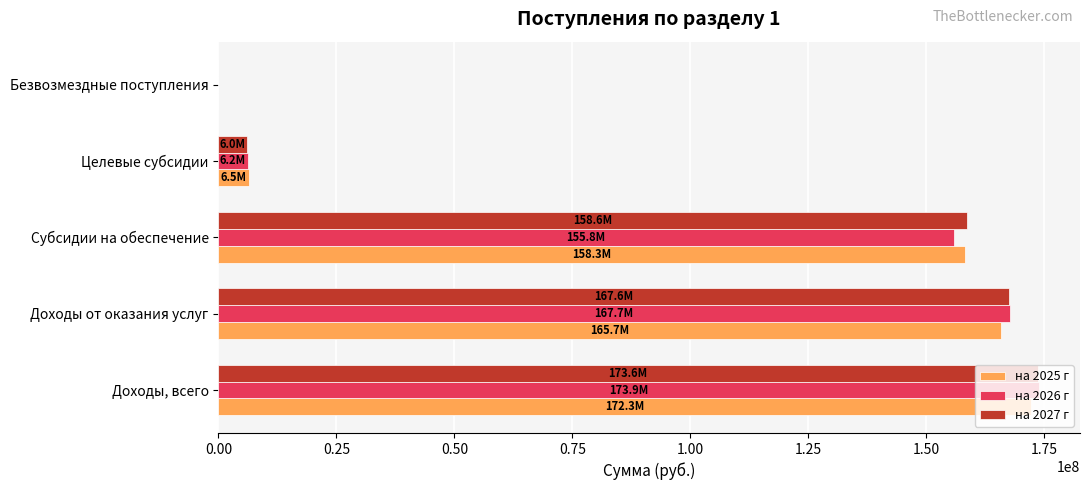

At which label does на 2026 г reach its peak?

Доходы, всего